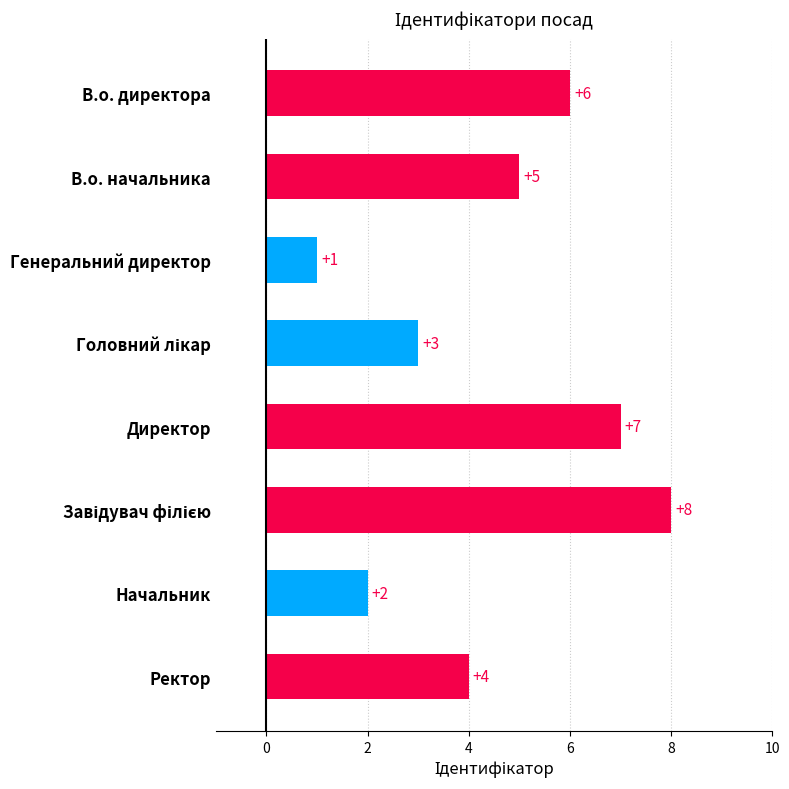

How many series are shown in this chart?

1